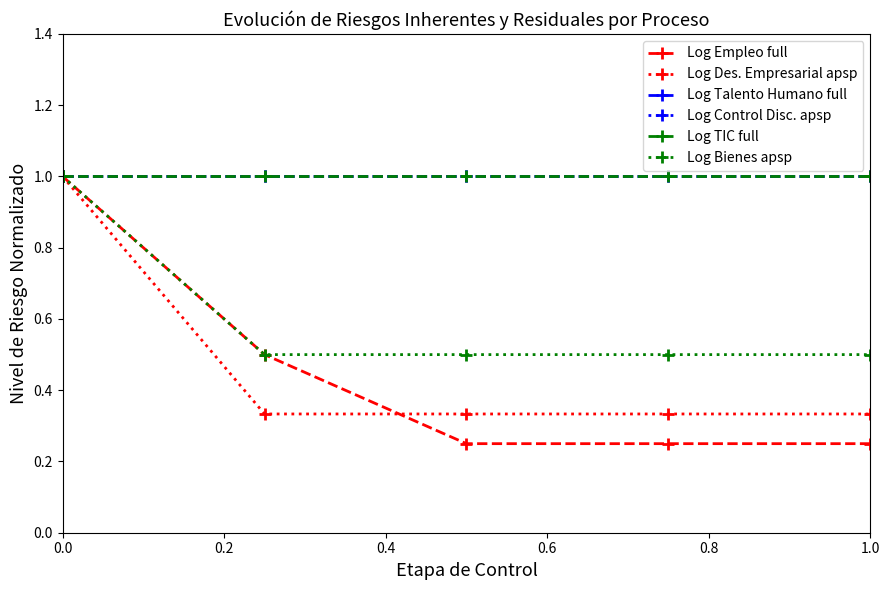

Reading left to right, what are all the values shown in this chart?

Log Empleo full: 1.0	0.5	0.2	0.2	0.2
Log Des. Empresarial apsp: 1.0	0.3	0.3	0.3	0.3
Log Talento Humano full: 1.0	1.0	1.0	1.0	1.0
Log Control Disc. apsp: 1.0	1.0	1.0	1.0	1.0
Log TIC full: 1.0	1.0	1.0	1.0	1.0
Log Bienes apsp: 1.0	0.5	0.5	0.5	0.5